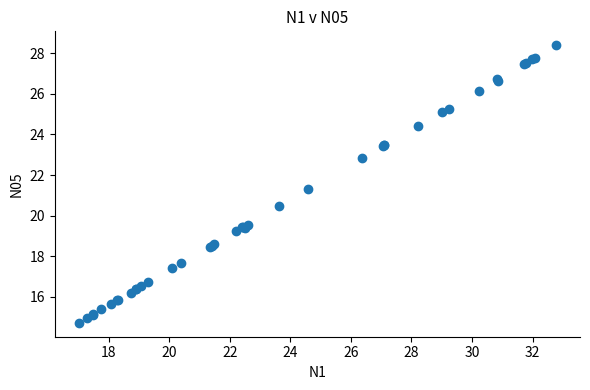

What Y value in the scatter plot is closest to 21?

21.3